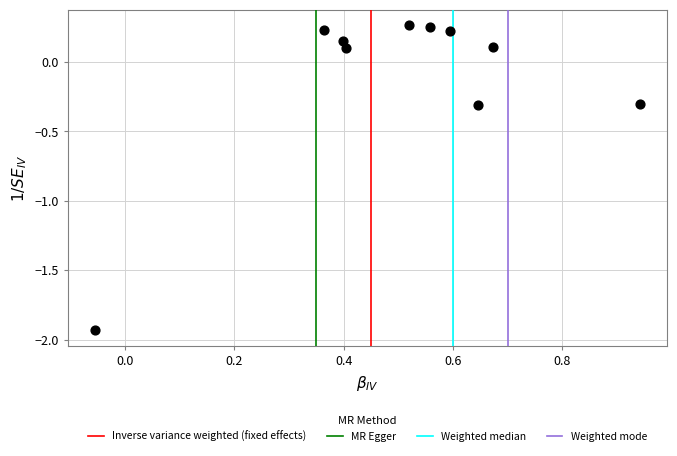

What is the range of X values (max minus min)?

1.0